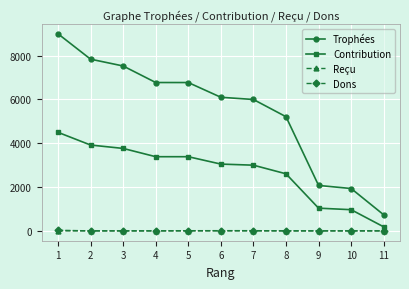

True or false: Contribution and Reçu cross at least once.

False